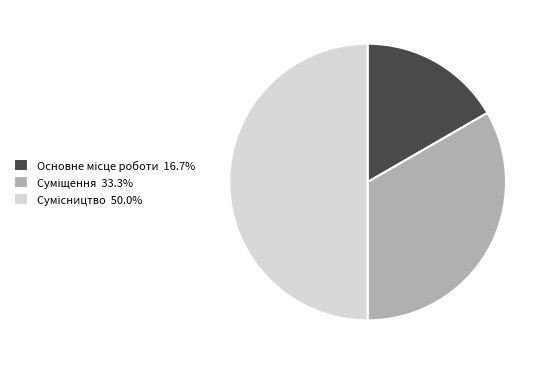

How many segments does this pie chart have?

3